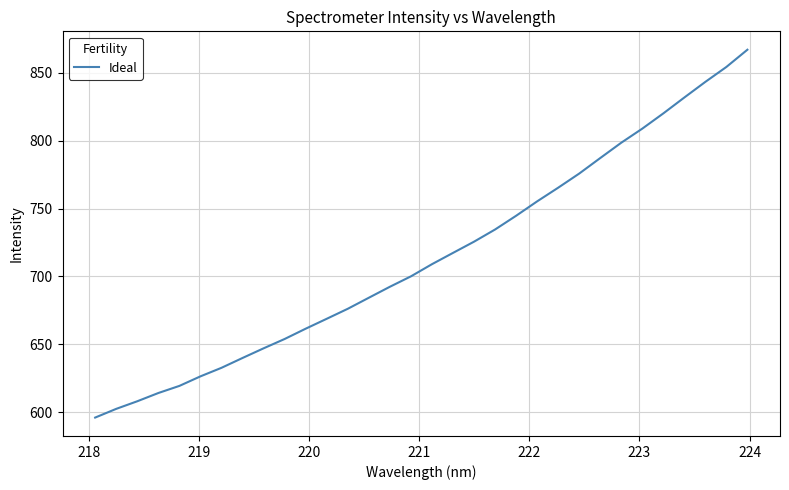

What is the greatest value displayed?

867.1